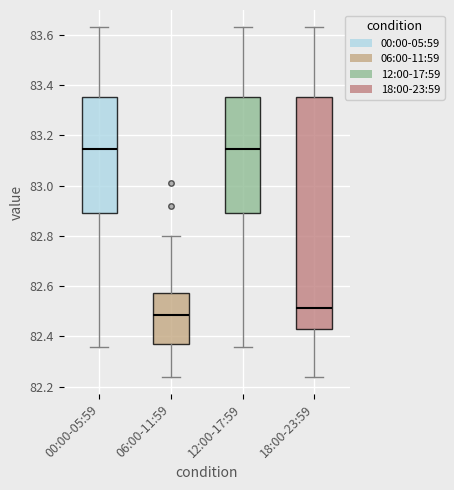

Reading left to right, read every box against the y-axis: the position of its median line, the range the box covers, and the ends of its whiskers. The values are not printed on the chart, so give them approximately, as read against the axis.

00:00-05:59: median 83.14, box 82.90 to 83.36, whiskers 82.36 to 83.64
06:00-11:59: median 82.48, box 82.38 to 82.58, whiskers 82.24 to 82.80
12:00-17:59: median 83.14, box 82.90 to 83.36, whiskers 82.36 to 83.64
18:00-23:59: median 82.52, box 82.44 to 83.36, whiskers 82.24 to 83.64